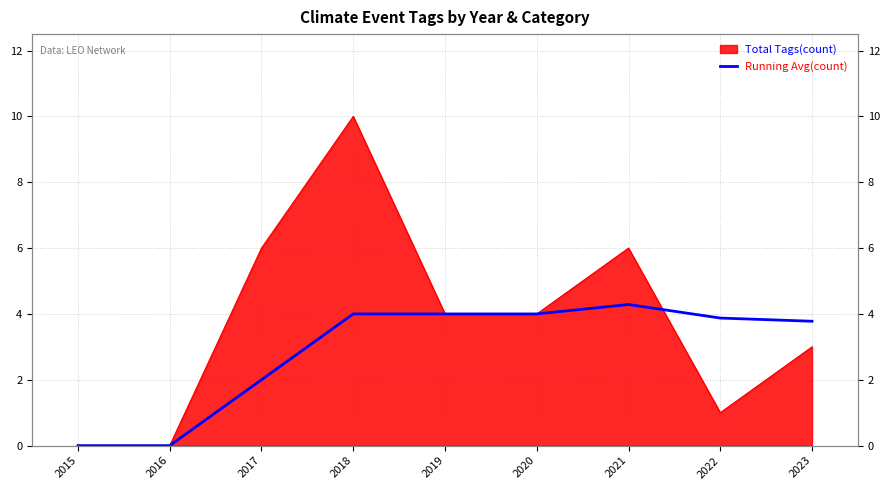

The chart shows a value of 0.0 at 2015. True or false?

True